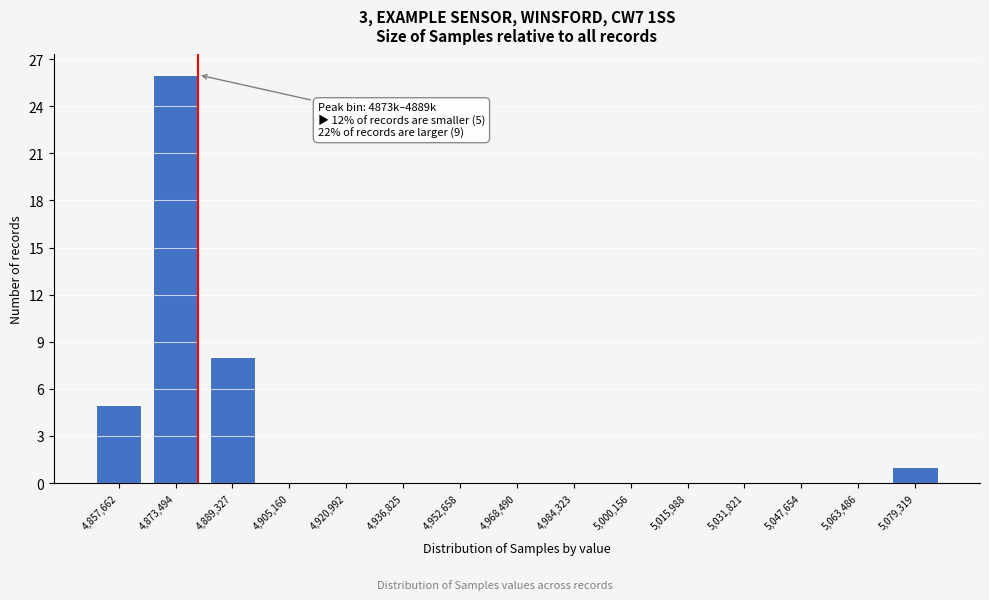

Reading left to right, list all the values displayed in this chart.

4,857,662=5	4,873,494=26	4,889,327=8	4,905,160=0	4,920,992=0	4,936,825=0	4,952,658=0	4,968,490=0	4,984,323=0	5,000,156=0	5,015,988=0	5,031,821=0	5,047,654=0	5,063,486=0	5,079,319=1